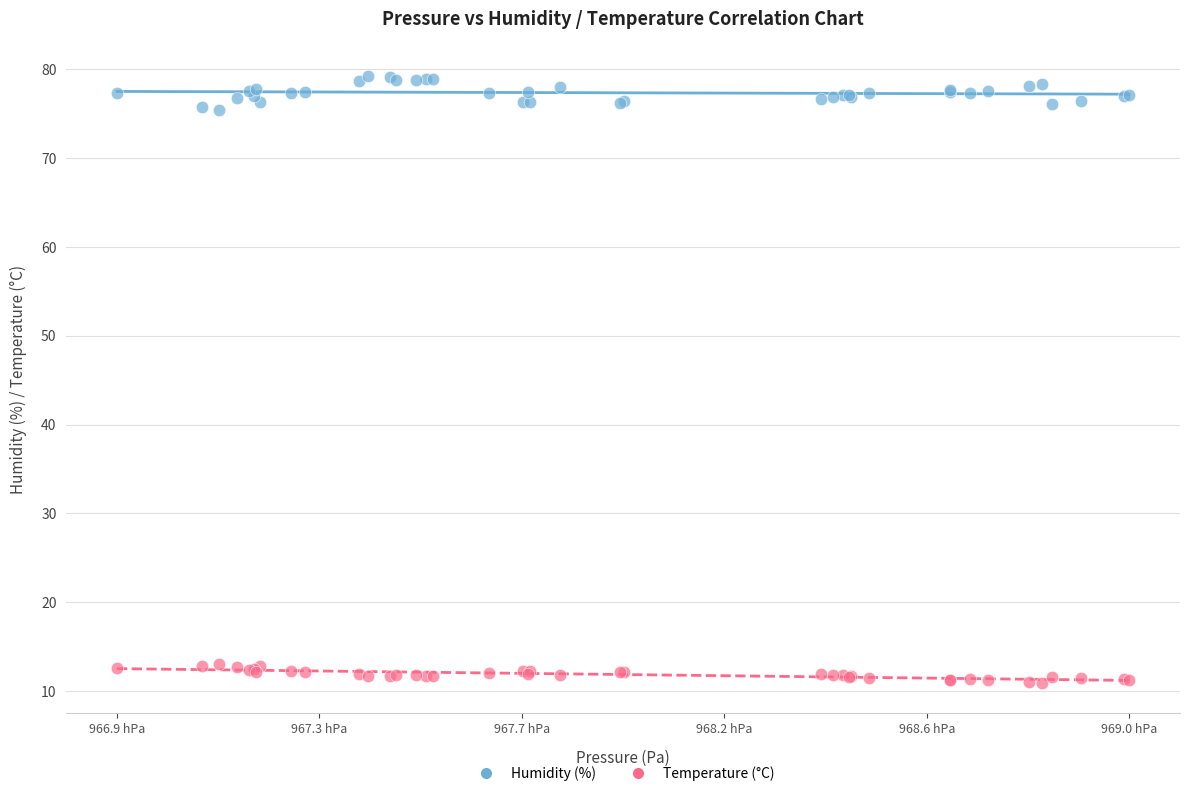

Which series has the widest spread of Y values?

Humidity (%)